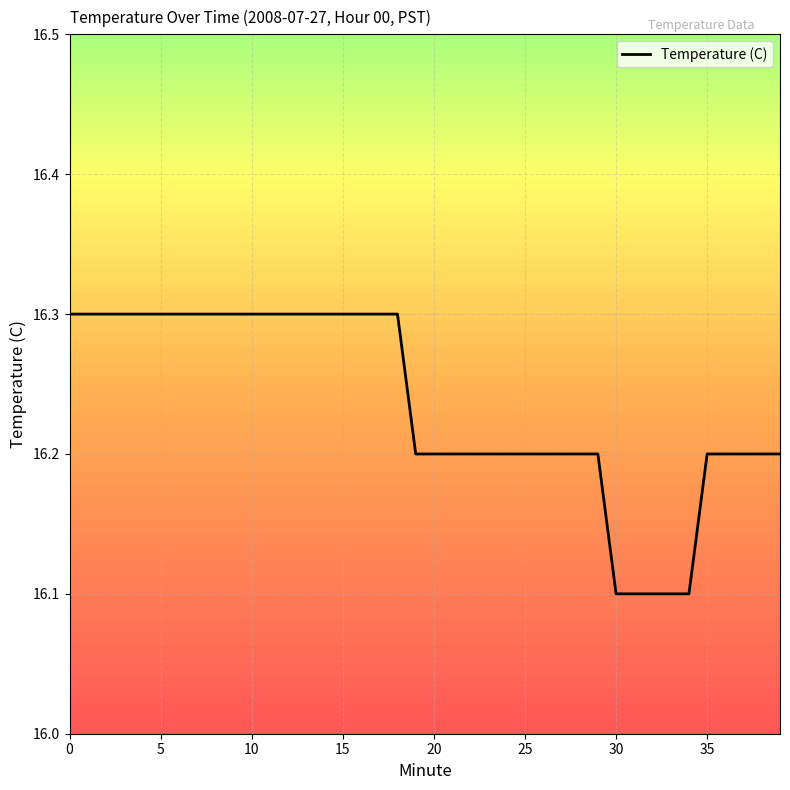

The chart shows a value of 6.6 at 0. True or false?

False